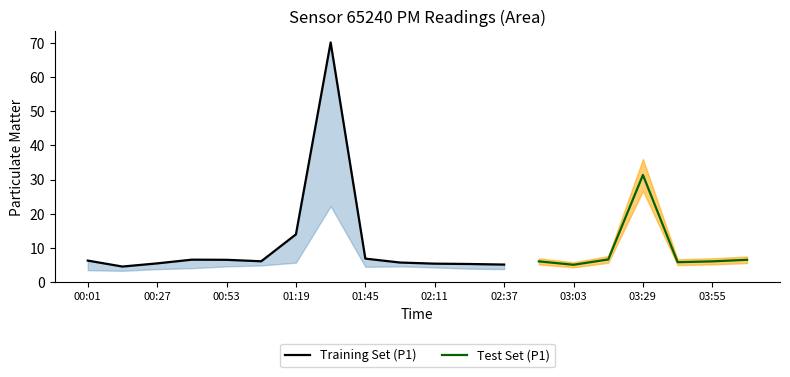

True or false: P2 and P1 intersect in this chart.

False